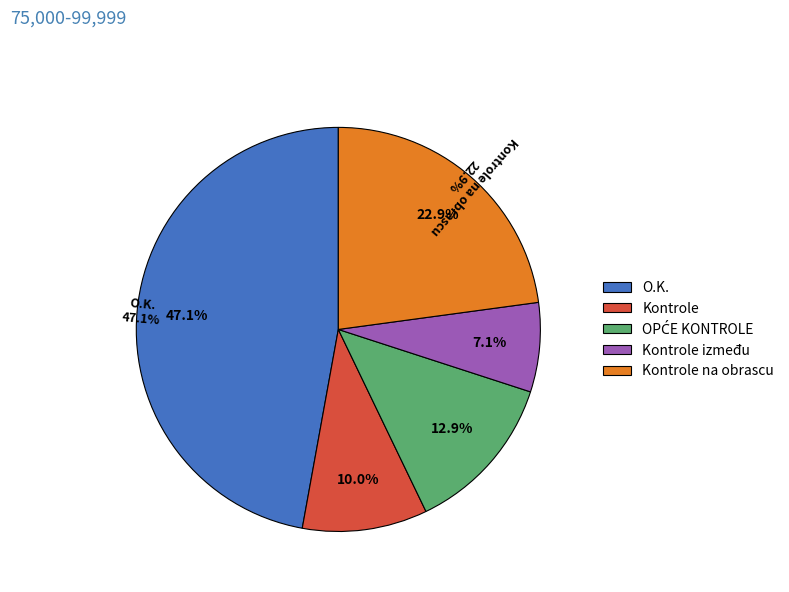

To the nearest percent, what is the difference between the largest and smallest slice percentages?

40%